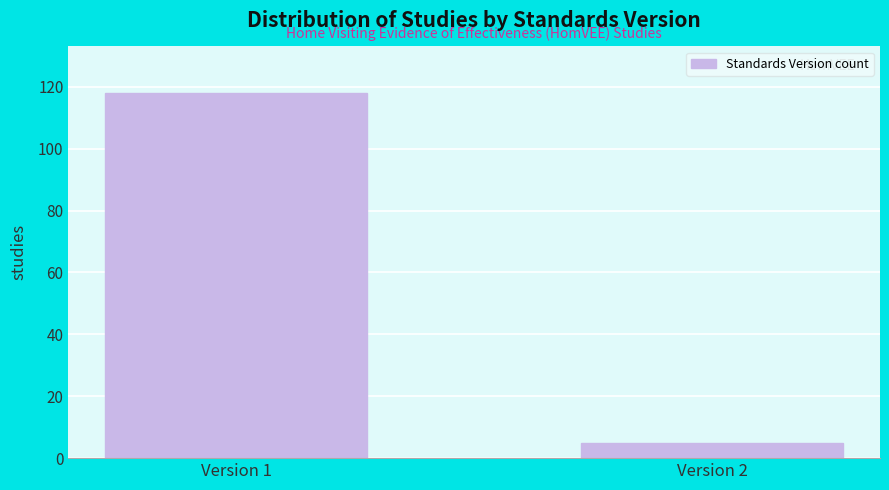

Reading left to right, list all the values displayed in this chart.

Version 1=118	Version 2=5